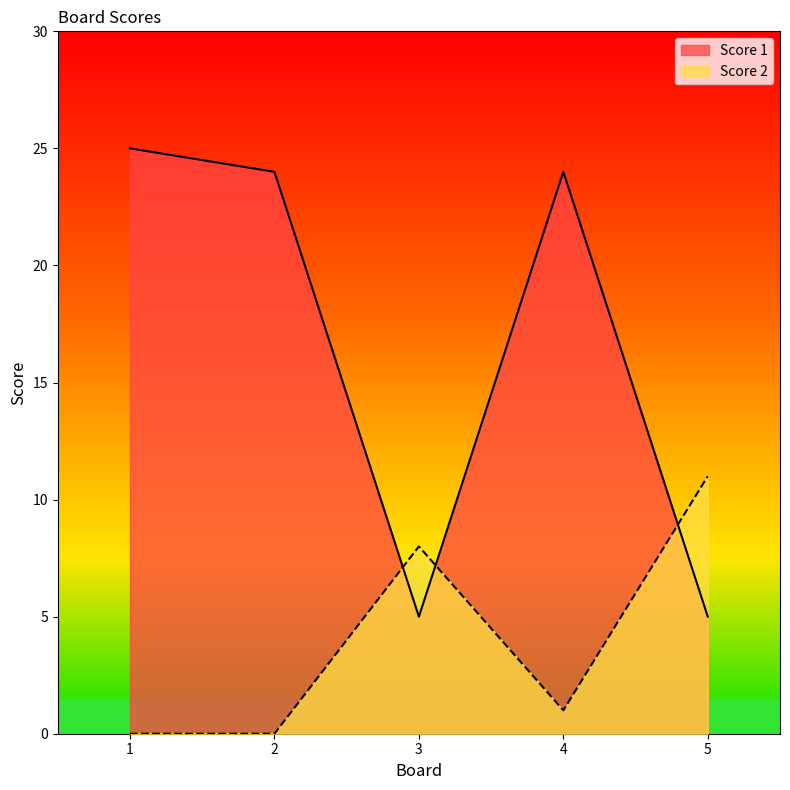

At which label does Score 2 first exceed 1?

3